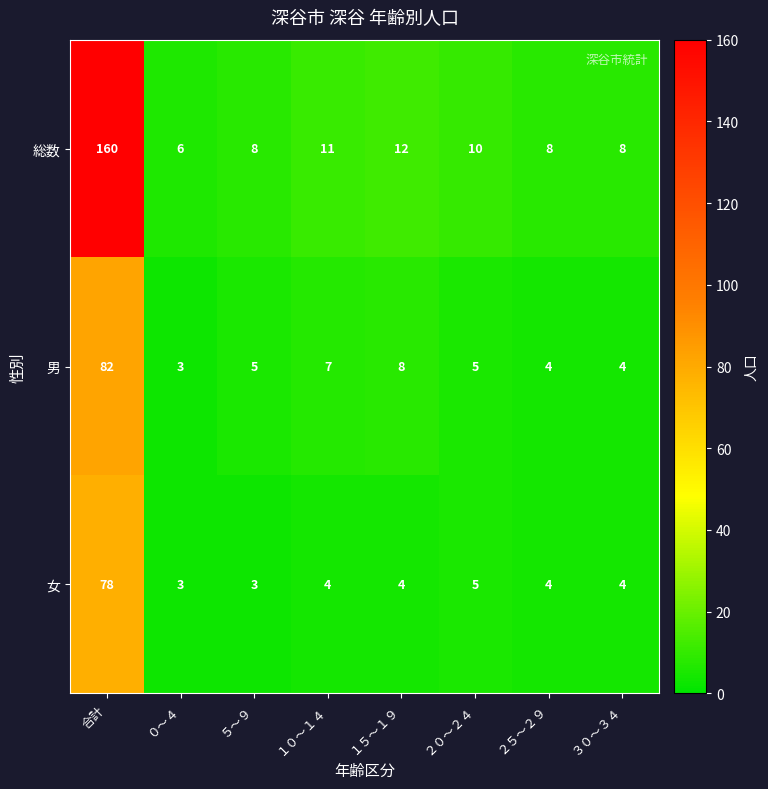

At which label does 総数 first exceed 10?

合計